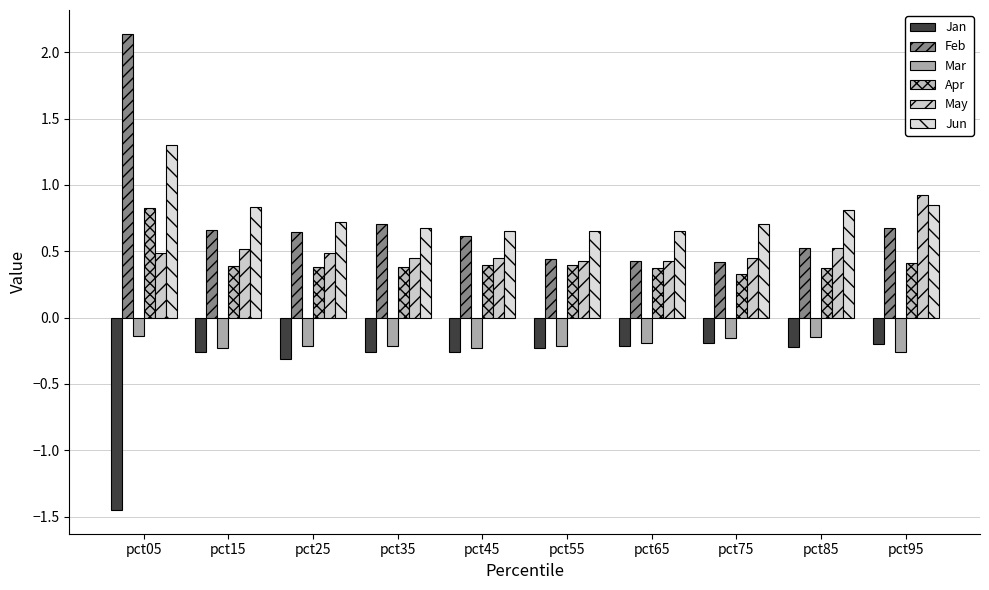

What is the value of the Apr bar at the 5th from the left?

0.4